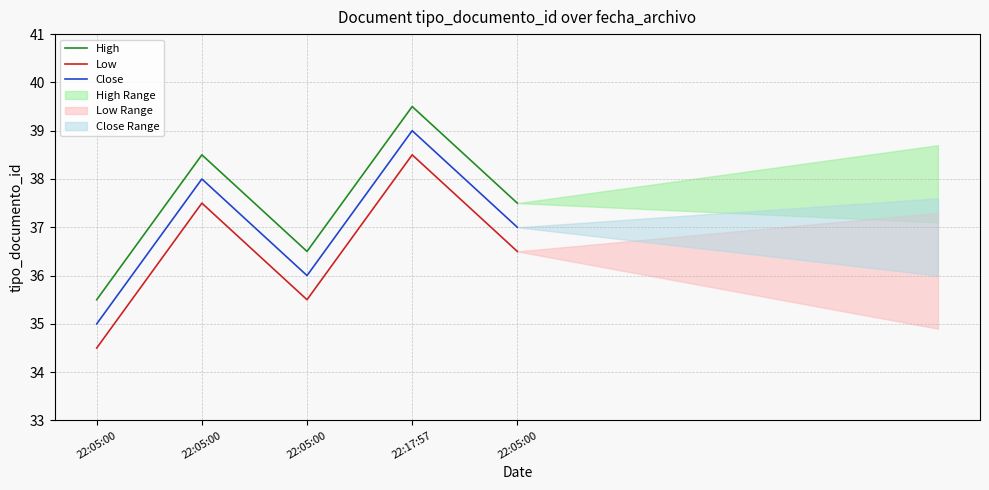

True or false: Low and High intersect in this chart.

False